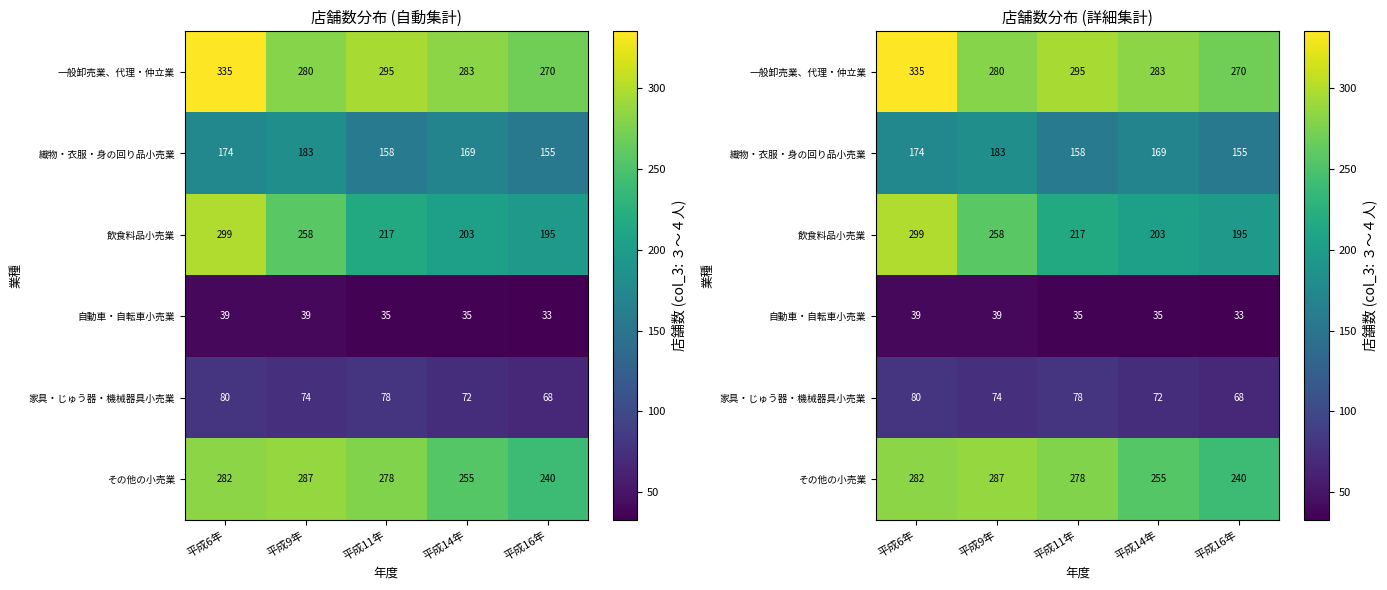

Which has a higher value, 平成9年 or 平成11年?

平成11年